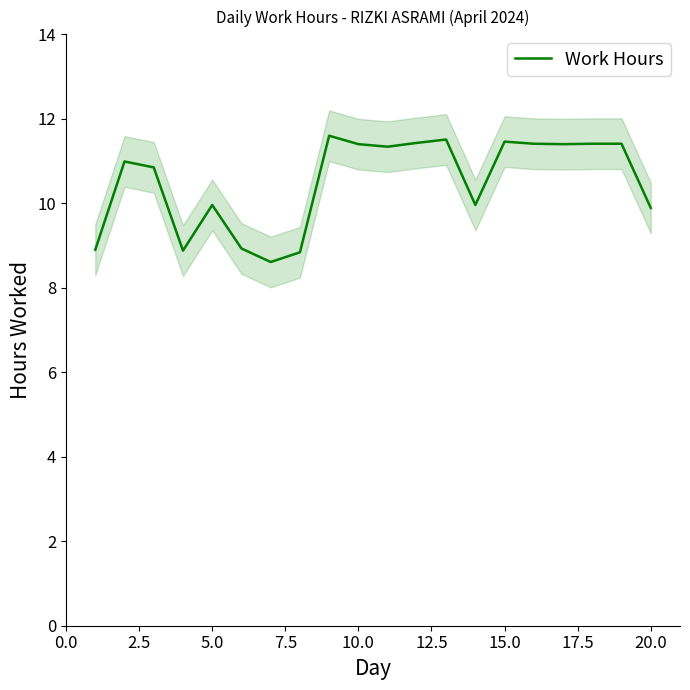

What is the highest value of the Work Hours series?

11.6